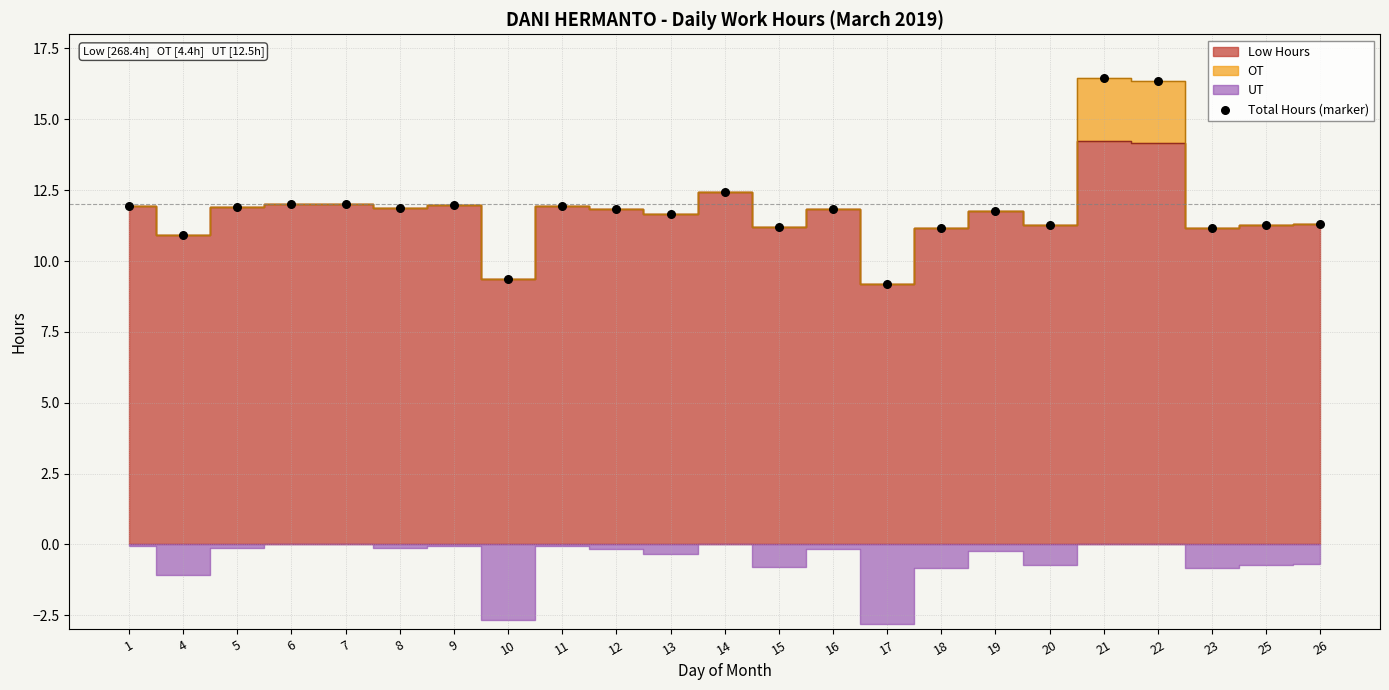

What is the range of Y values (max minus min)?

7.3